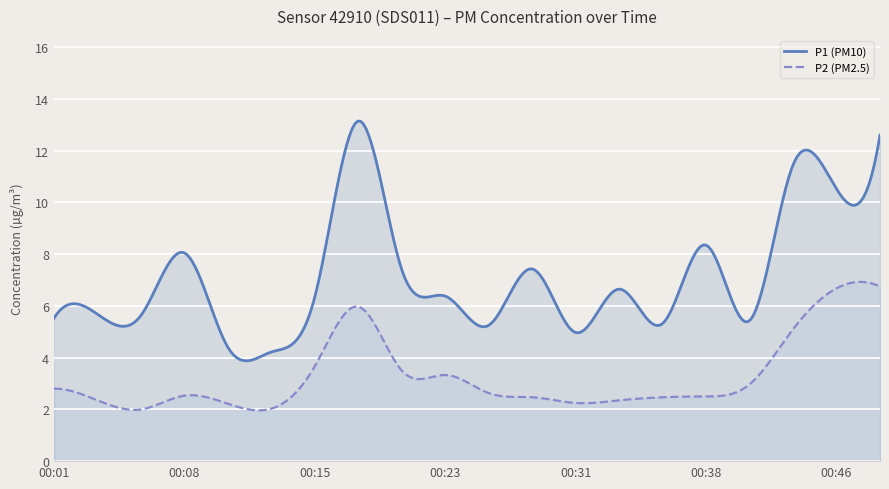

At how many categories does at least one series exceed 4?

20